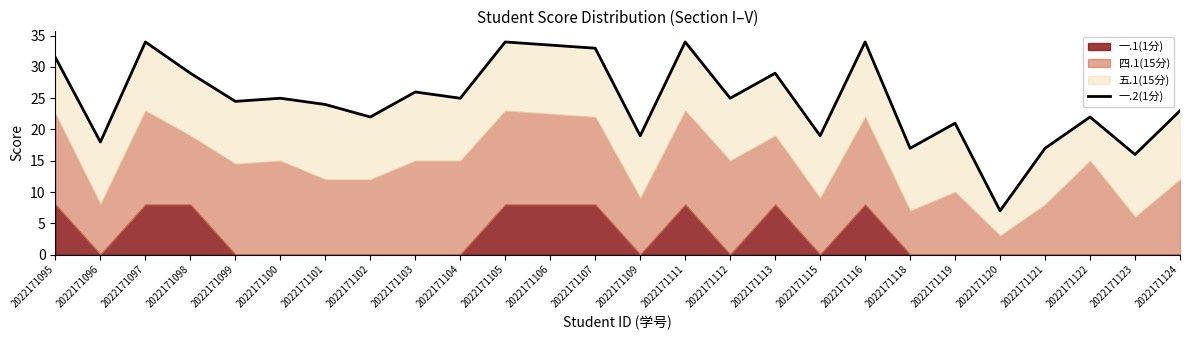

Approximately how many times larger is the value at 2022171124 compared to 2022171120?

3.3